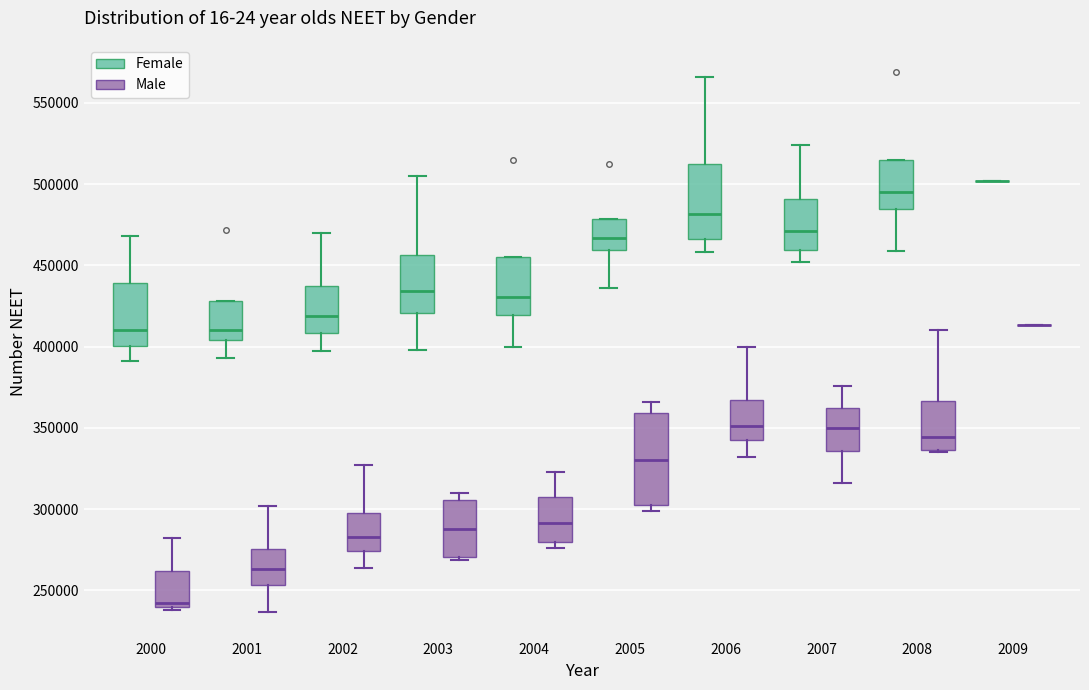

Reading left to right, transcribe this box plot: for each box, give where its median line is, the range the box spans, and where its two whiskers end, as read against the y-axis. The values are not printed on the chart, so give them approximately, as read against the axis.

2000 (Female): median 410000, box 400000 to 440000, whiskers 390000 to 470000
2000 (Male): median 240000 (just above the box's lower edge), box 240000 to 260000, whiskers 240000 (just below the box's lower edge) to 280000
2001 (Female): median 410000, box 405000 to 430000, whiskers 395000 to 430000
2001 (Male): median 265000, box 255000 to 275000, whiskers 235000 to 300000
2002 (Female): median 420000, box 410000 to 435000, whiskers 395000 to 470000
2002 (Male): median 285000, box 275000 to 300000, whiskers 265000 to 325000
2003 (Female): median 435000, box 420000 to 455000, whiskers 400000 to 505000
2003 (Male): median 290000, box 270000 to 305000, whiskers 270000 to 310000
2004 (Female): median 430000, box 420000 to 455000, whiskers 400000 to 455000
2004 (Male): median 290000, box 280000 to 305000, whiskers 275000 to 325000
2005 (Female): median 465000, box 460000 to 480000, whiskers 435000 to 480000
2005 (Male): median 330000, box 305000 to 360000, whiskers 300000 to 365000
2006 (Female): median 480000, box 465000 to 510000, whiskers 460000 to 565000
2006 (Male): median 350000, box 345000 to 365000, whiskers 330000 to 400000
2007 (Female): median 470000, box 460000 to 490000, whiskers 450000 to 525000
2007 (Male): median 350000, box 335000 to 365000, whiskers 315000 to 375000
2008 (Female): median 495000, box 485000 to 515000, whiskers 460000 to 515000
2008 (Male): median 345000, box 335000 to 365000, whiskers 335000 to 410000
2009 (Female): box collapsed to a line at 500000, whiskers 500000 to 500000
2009 (Male): box collapsed to a line at 415000, whiskers 415000 to 415000